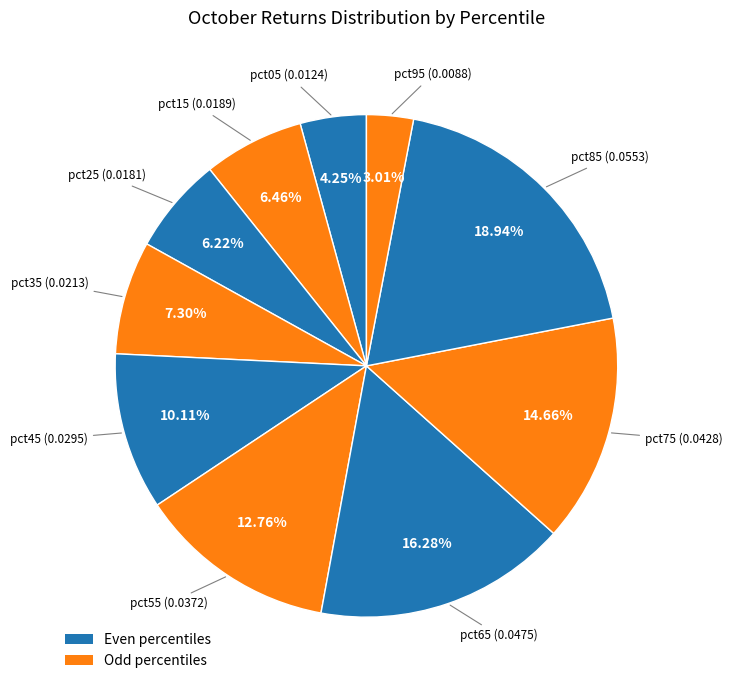

Do pct45 and pct65 together represent more than half of the pie?

No